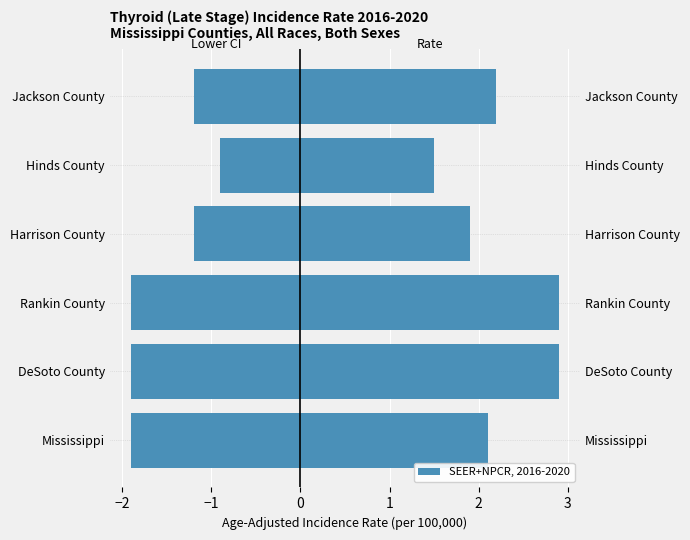

What is the sum of the Age-Adjusted Rate values at Harrison County and DeSoto County?

4.8